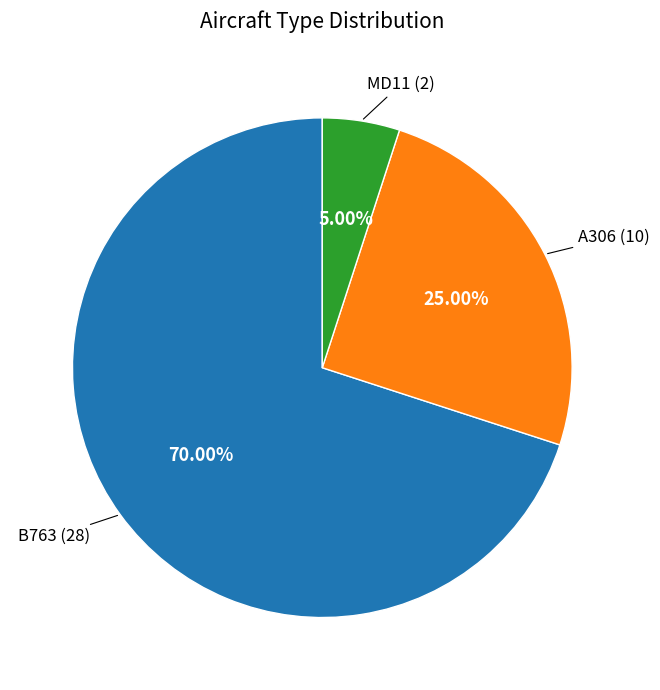

Does any single category account for the majority?

Yes